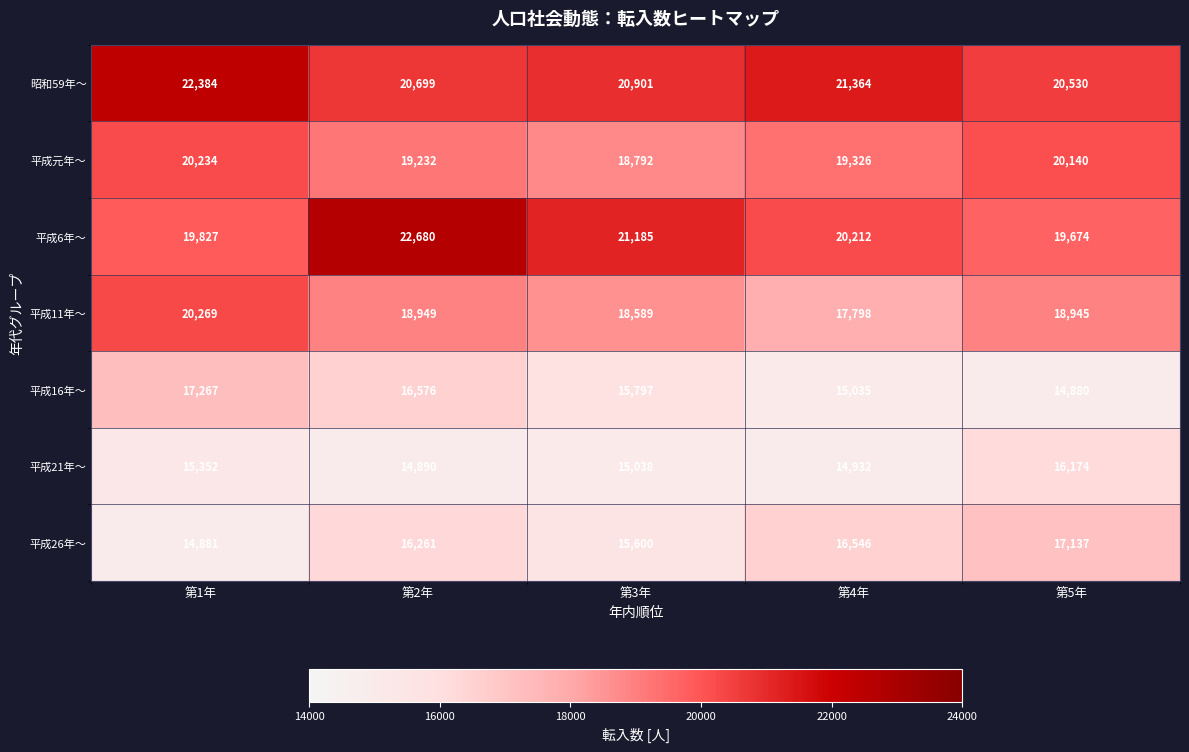

What is the greatest value displayed?

22680